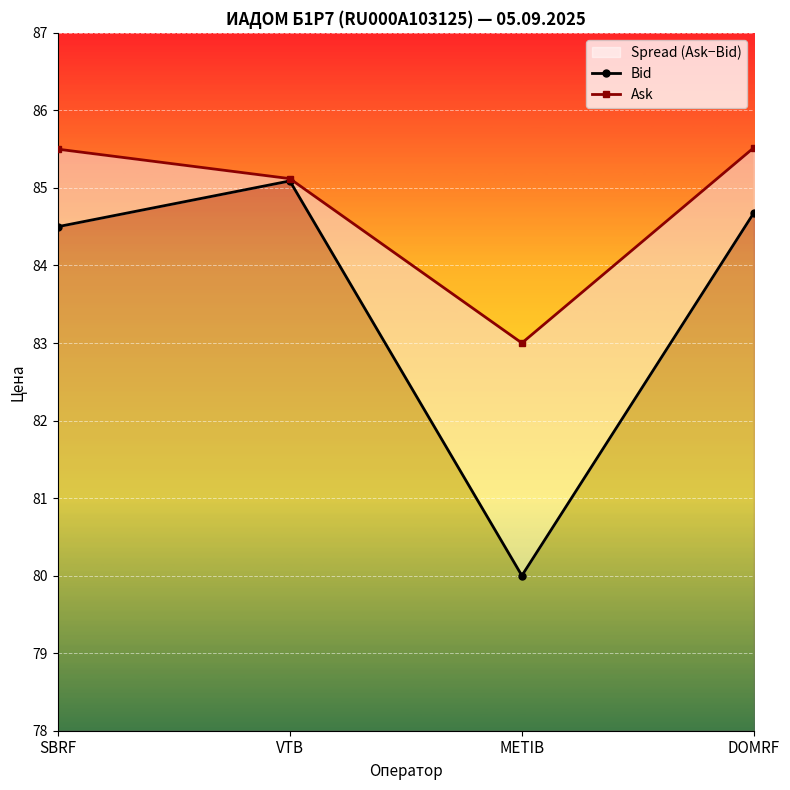

Reading left to right, transcribe all the data shown in this chart.

Bid: 84.5	85.1	80.0	84.7
Ask: 85.5	85.1	83.0	85.5